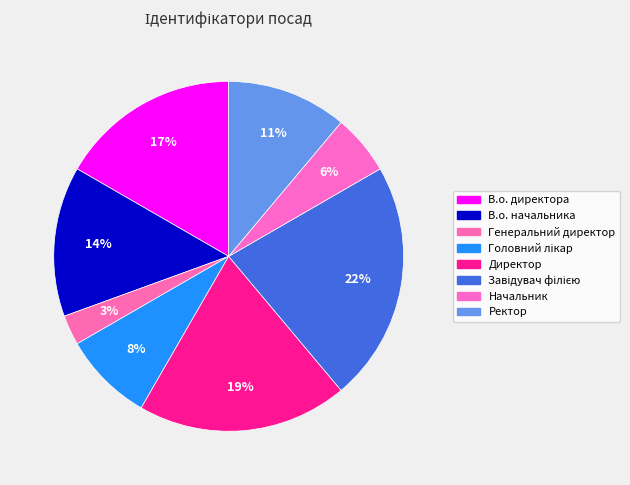

How many slices are in this pie chart?

8